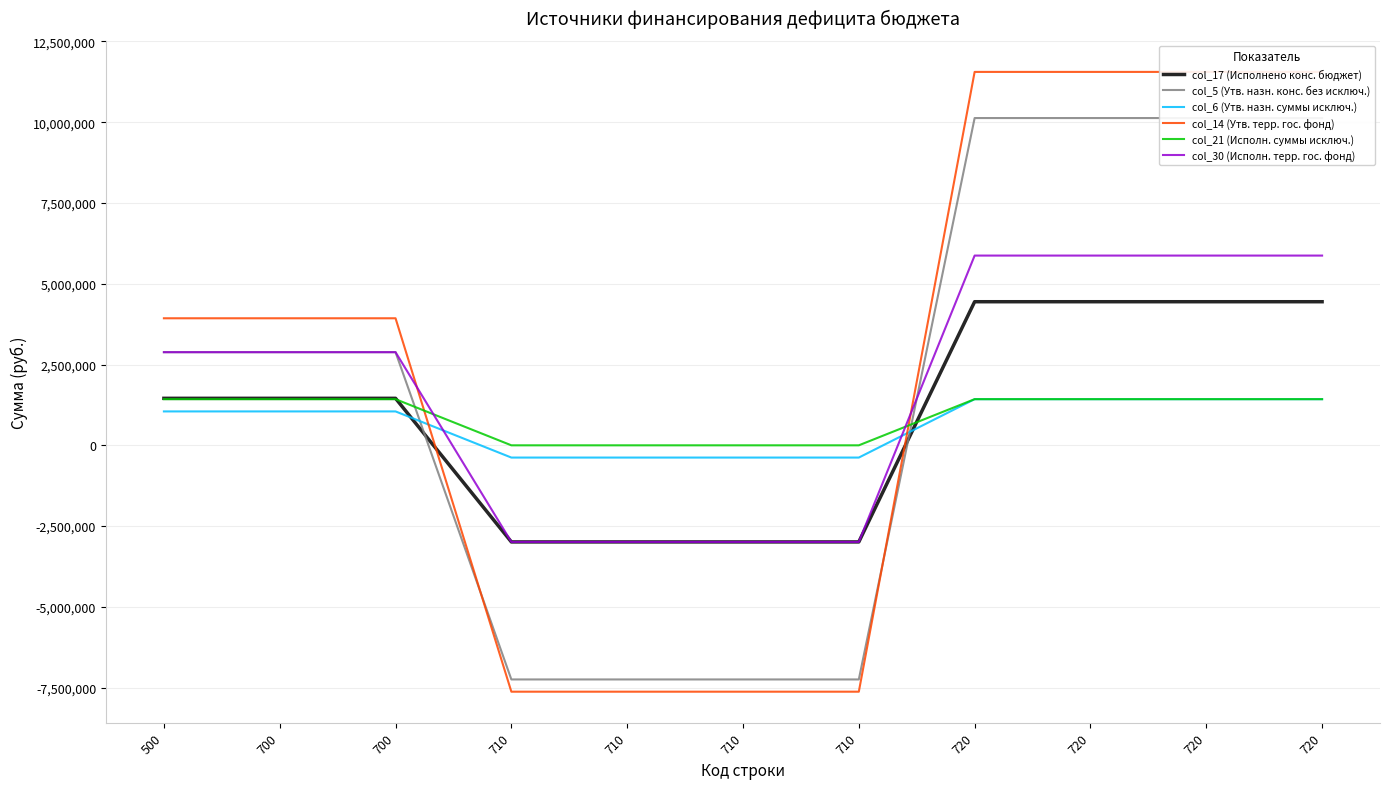

What is the minimum value for col_6 (Утв. назн. суммы исключ.)?

-378900.0